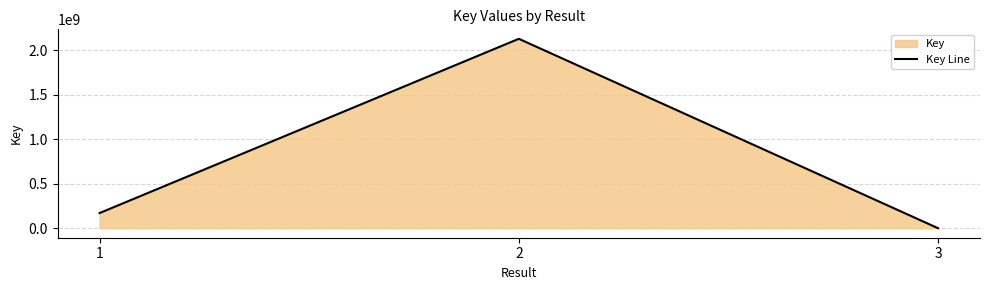

True or false: the data shows 579913 at 3.

False